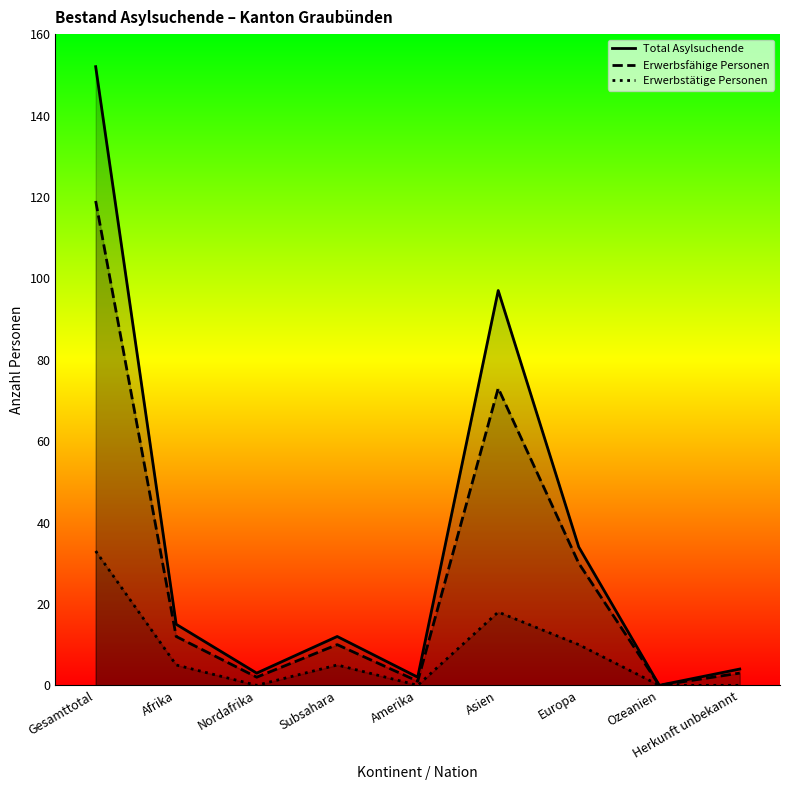

List the series in order of their peak value, lowest first.

Erwerbstätige Personen, Erwerbsfähige Personen, Total Asylsuchende